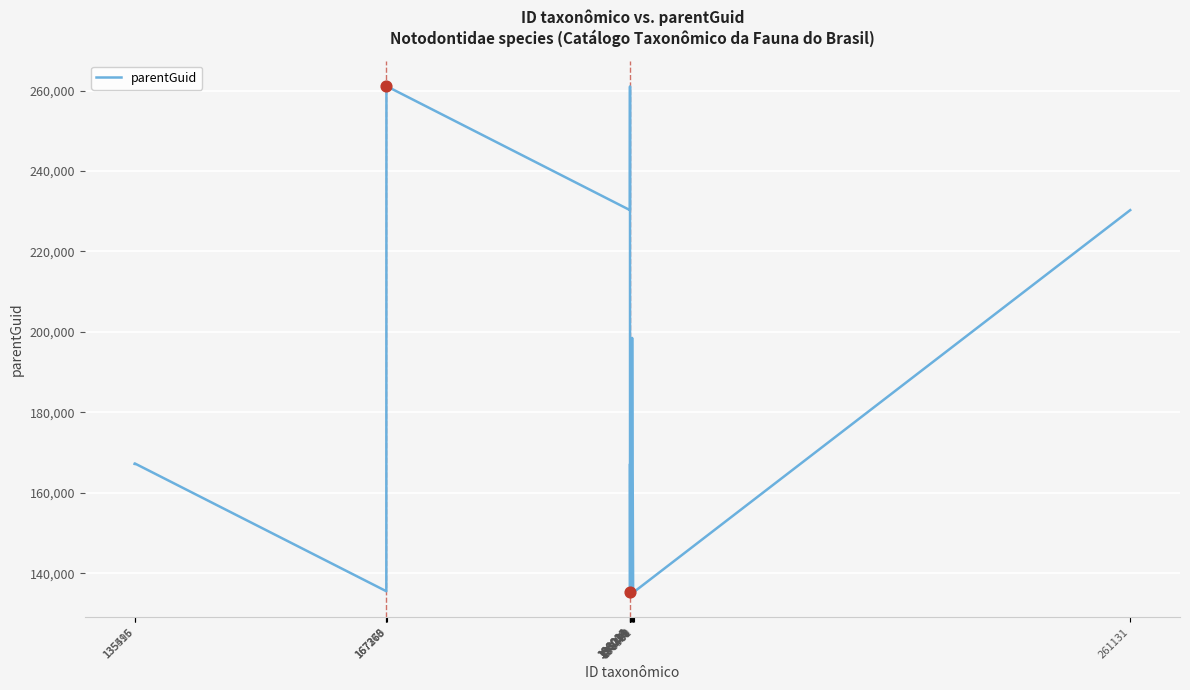

What is the change in value from 135515 to 198004?

+62958